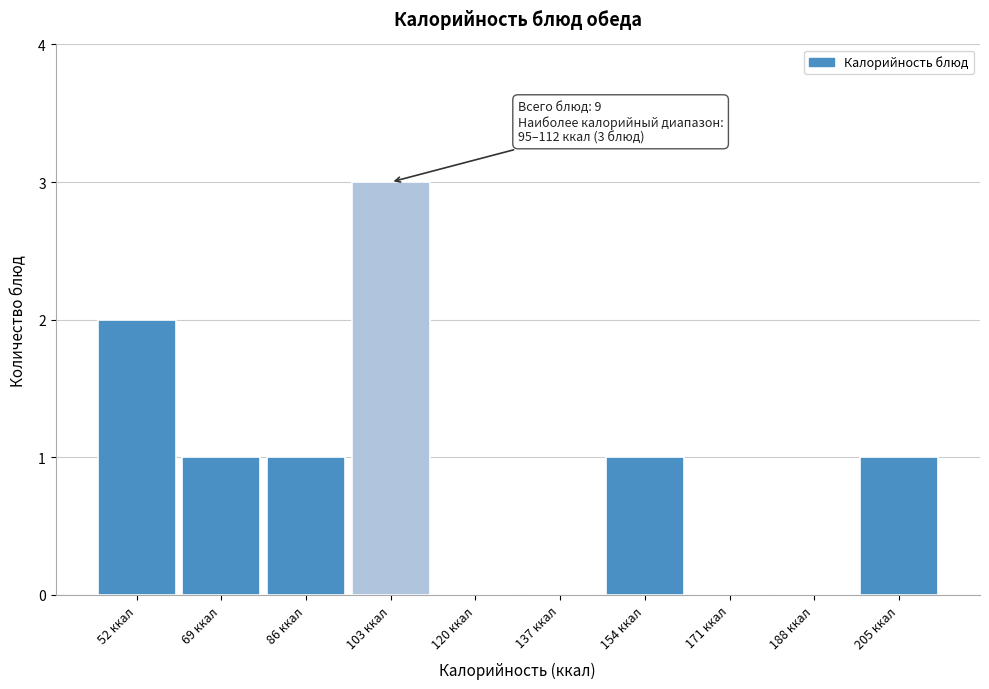

Over which range of the x-axis is the bar tallest?

94 to 112